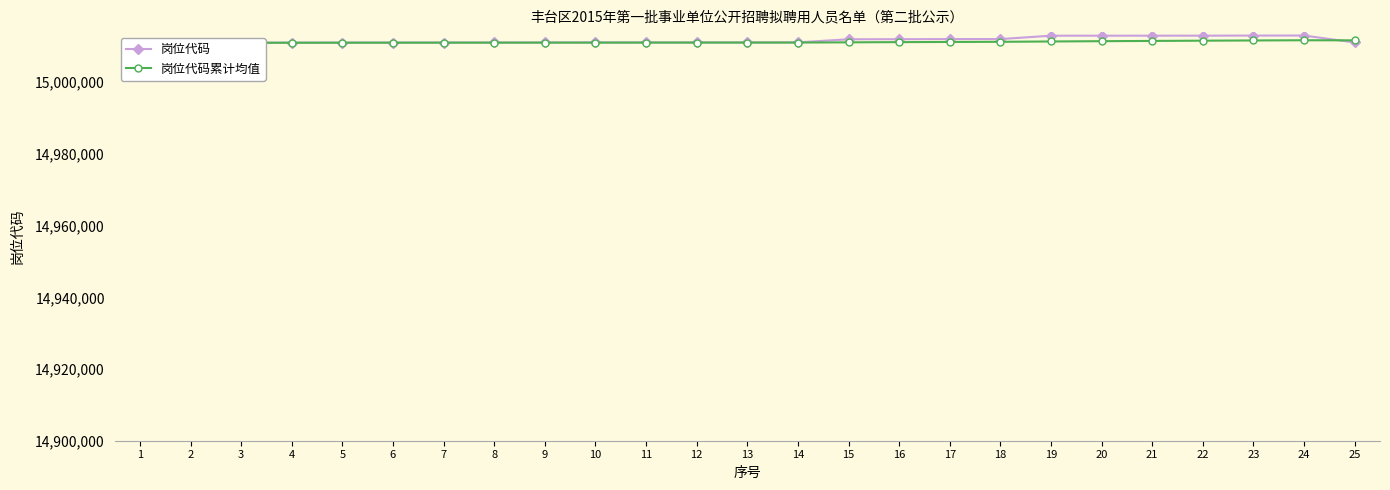

Is the value of 岗位代码 at 13 greater than the value of 岗位代码累计均值 at 21?

No